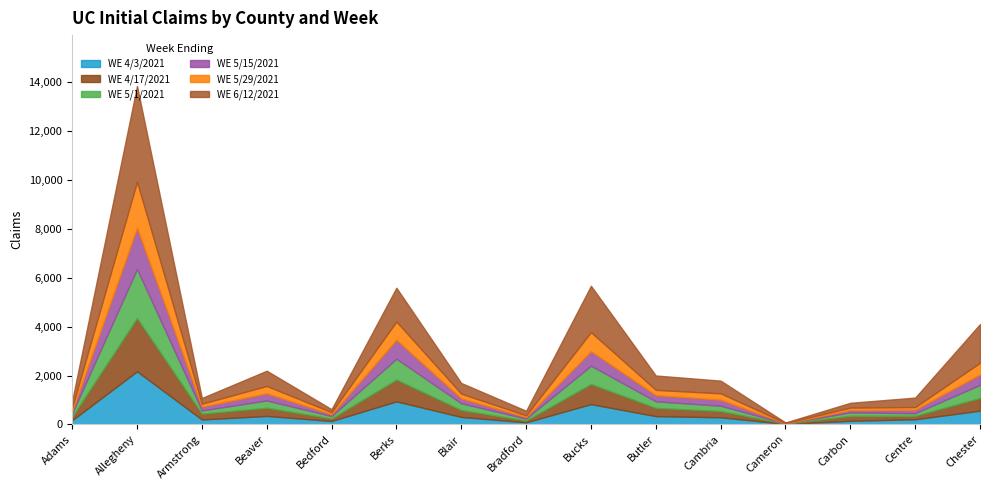

Is it true that WE 4/17/2021 equals 45 at Bradford?

False